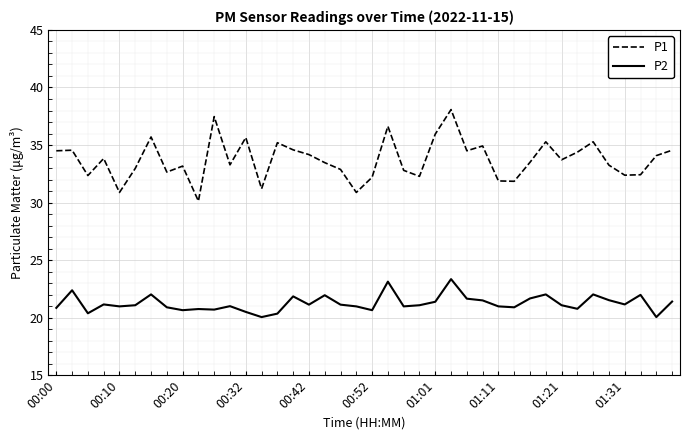

Rank the series by their average value, from highest to lowest.

P1, P2